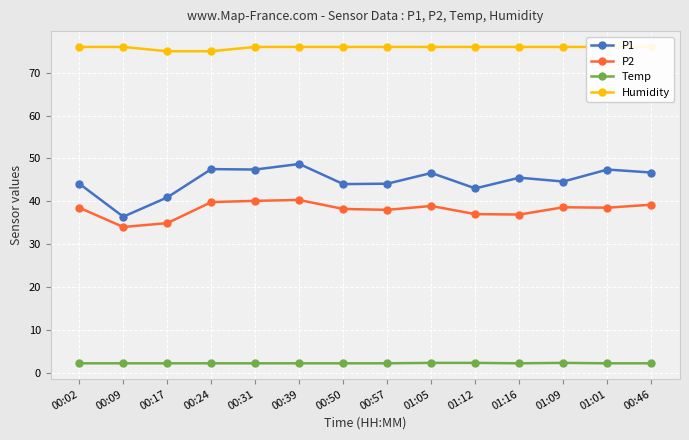

How many lines are shown in the chart?

4